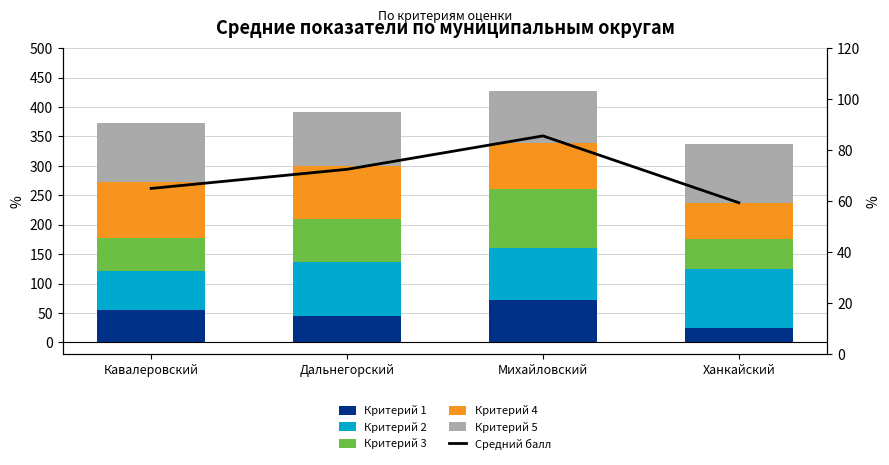

Reading right to left, extract all data points from this chart.

Критерий 1: 25.0	72.2	45.5	55.6
Критерий 2: 100.0	88.9	90.9	66.7
Критерий 3: 50.0	100.0	72.7	55.6
Критерий 4: 62.5	77.8	90.9	94.4
Критерий 5: 100.0	88.9	90.9	100.0
Средний балл: 59.4	85.6	72.5	65.0